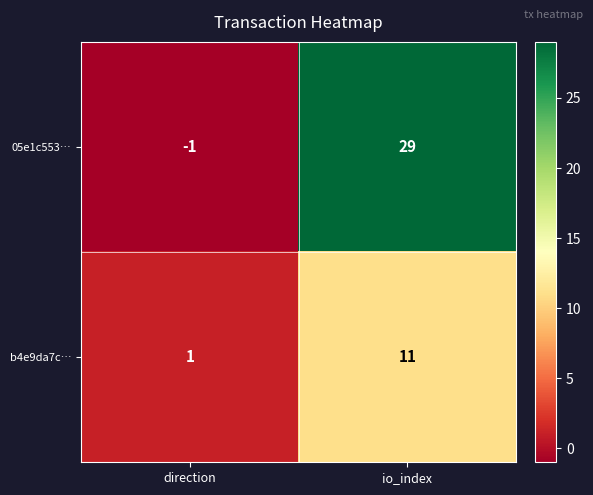

What is the difference between the maximum and minimum values in the b4e9da7c… series?

10